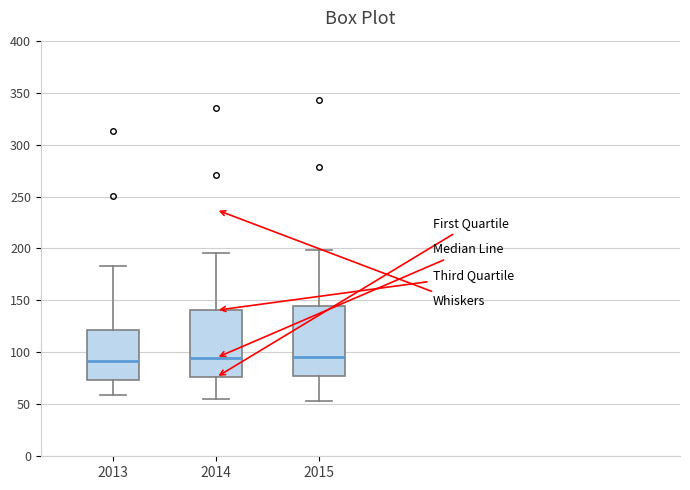

Reading left to right, read every box against the y-axis: the position of its median line, the range the box covers, and the ends of its whiskers. The values are not printed on the chart, so give them approximately, as read against the axis.

2013: median 90, box 75 to 120, whiskers 60 to 185
2014: median 95, box 75 to 140, whiskers 55 to 195
2015: median 95, box 75 to 145, whiskers 55 to 200